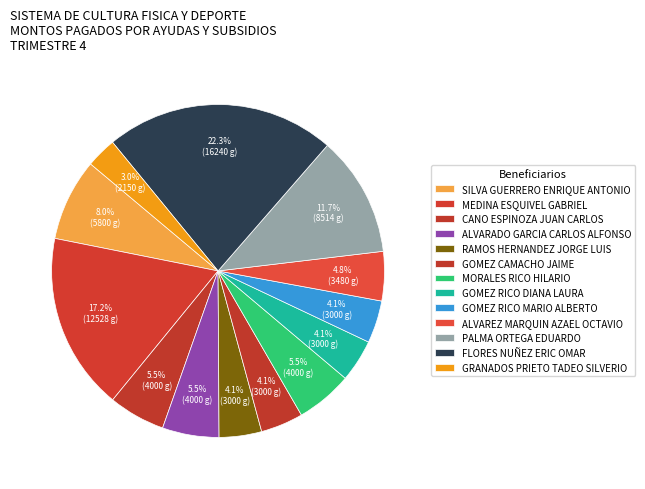

To the nearest percent, what portion does MORALES RICO HILARIO represent?

6%